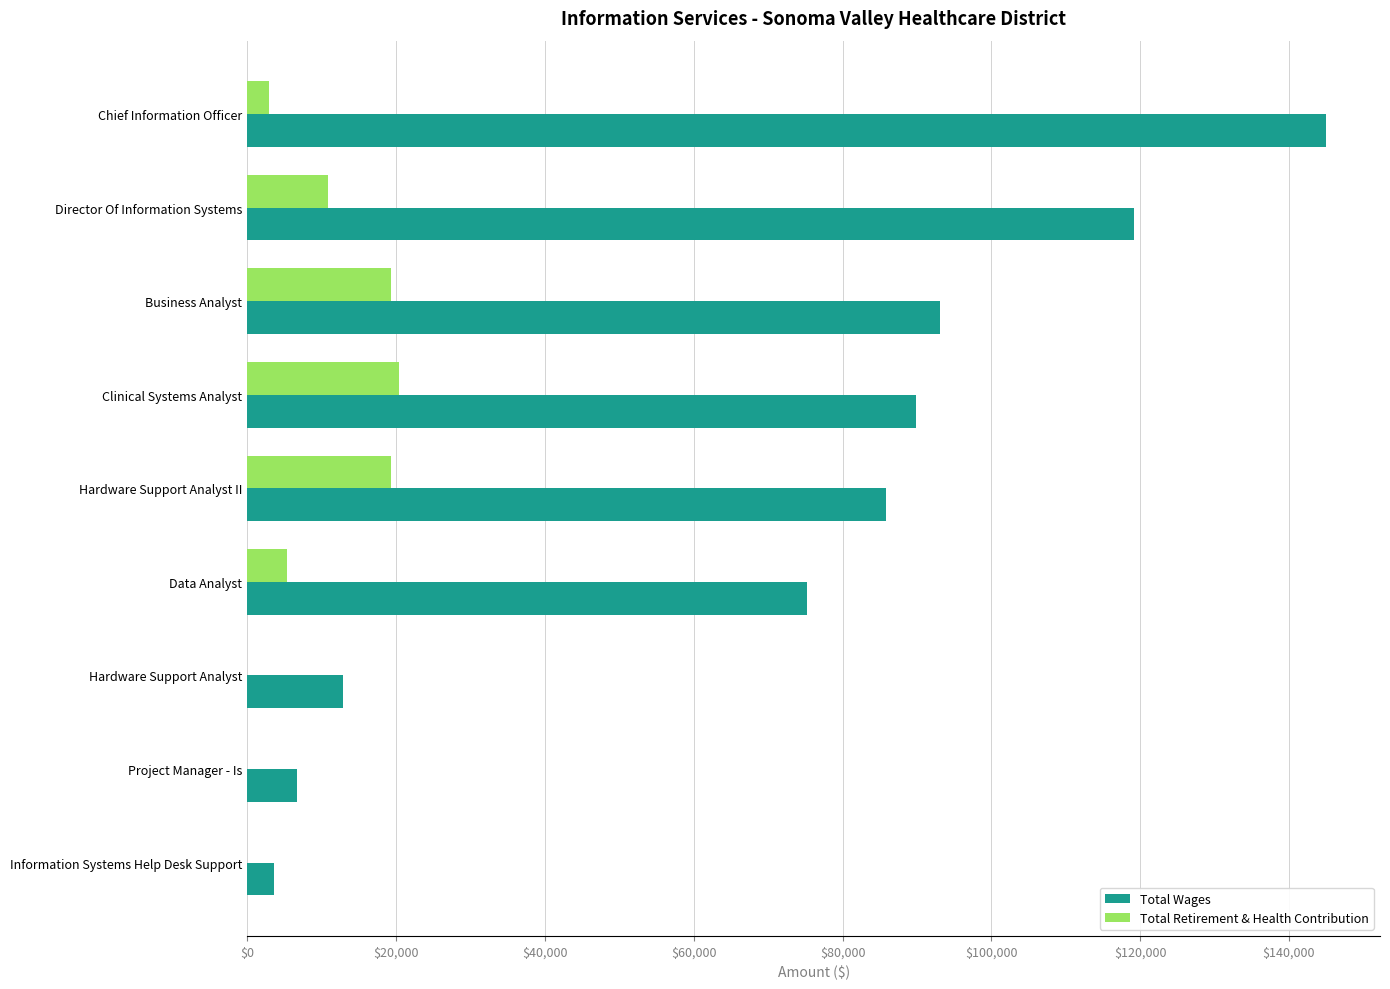

The value of Total Wages at Hardware Support Analyst II is 85900. True or false?

True